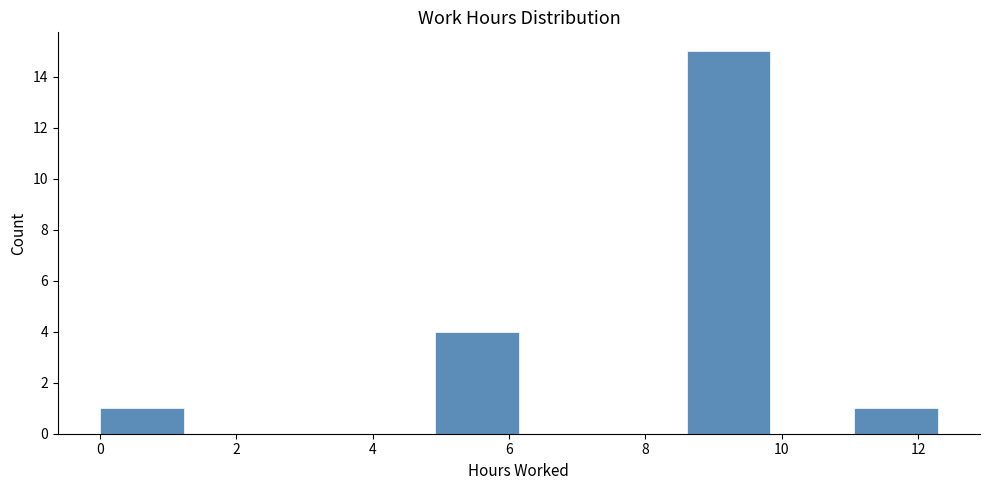

Reading left to right, list every bar in this chart as the range it spans on the x-axis followed by its height. Neither the bar edges nor the heights are printed on the chart, so give them approximately, as read against the axes.

0.0 to 1.2: 1
1.2 to 2.4: 0
2.4 to 3.6: 0
3.6 to 5.0: 0
5.0 to 6.2: 4
6.2 to 7.4: 0
7.4 to 8.6: 0
8.6 to 9.8: 15
9.8 to 11.0: 0
11.0 to 12.2: 1